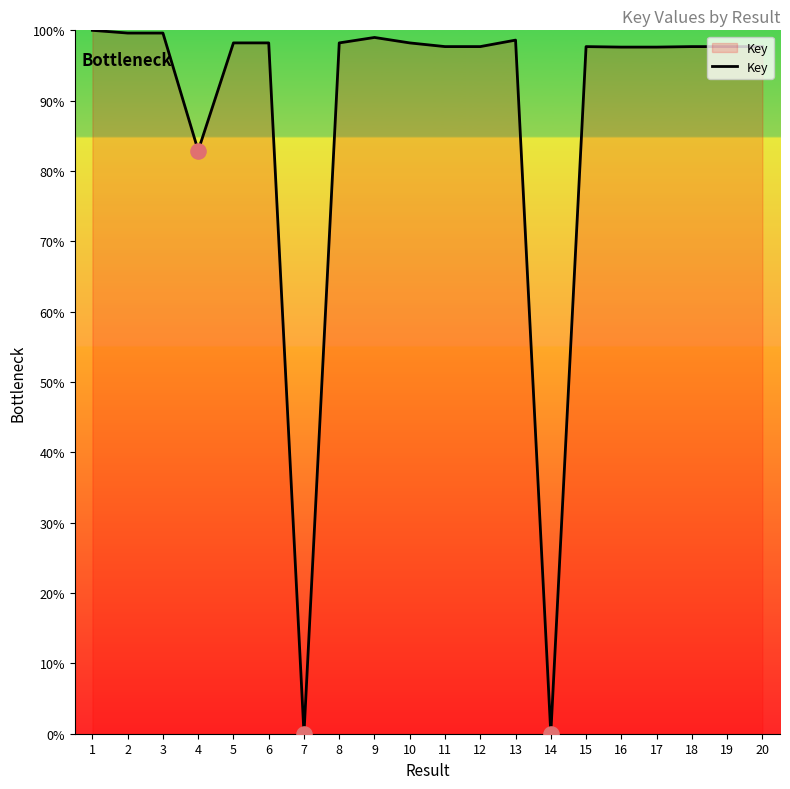

What is the change in value from 10 to 17?

-0.6